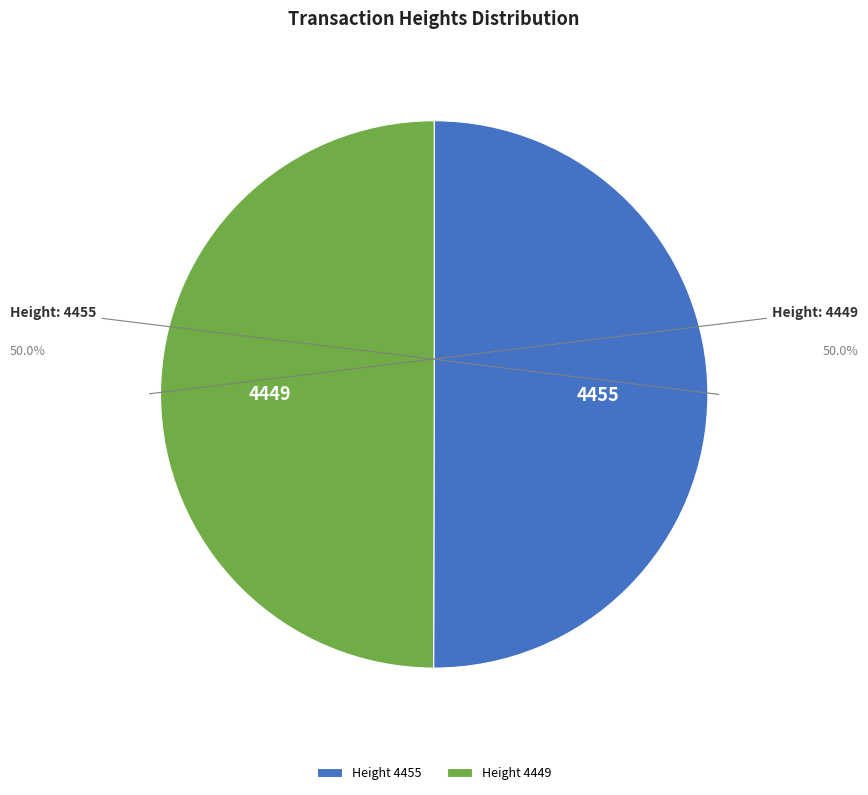

Do Height 4455 and Height 4449 together represent more than half of the pie?

Yes